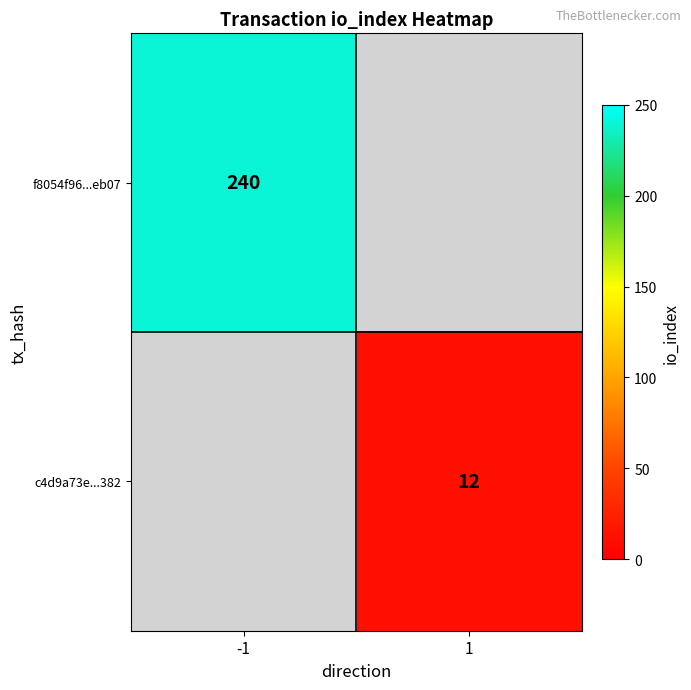

True or false: c4d9a73e...382 has a value of 12 at 1.

True